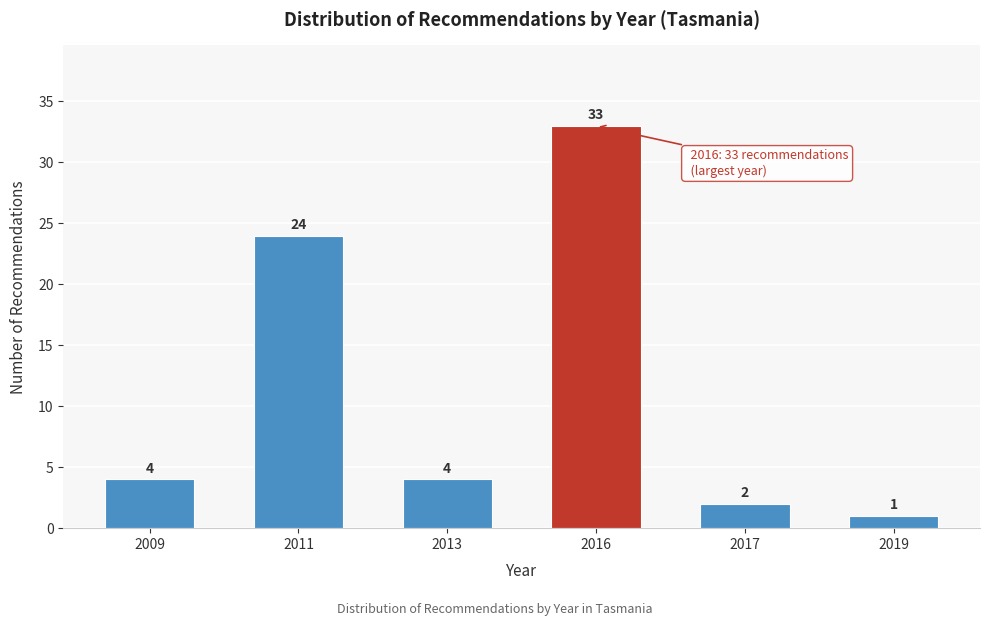

Reading left to right, transcribe all the data shown in this chart.

2009=4	2011=24	2013=4	2016=33	2017=2	2019=1